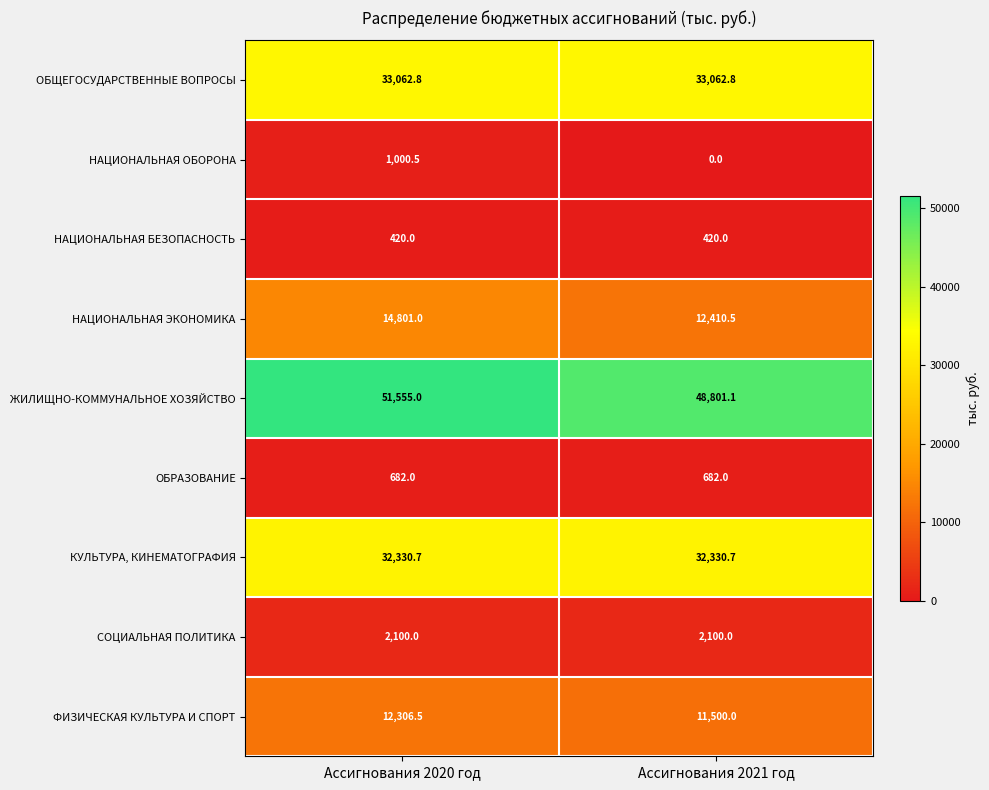

Which series has the largest total across all categories?

ЖИЛИЩНО-КОММУНАЛЬНОЕ ХОЗЯЙСТВО